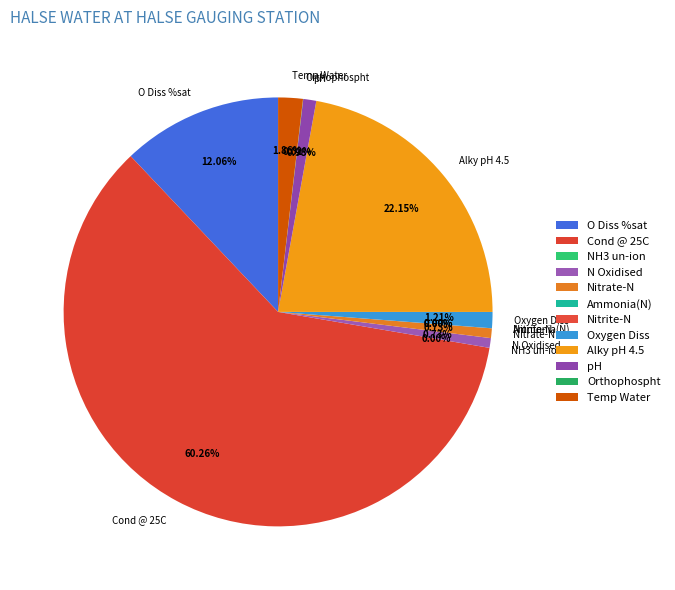

What percentage is the Cond @ 25C slice, to the nearest percent?

60%